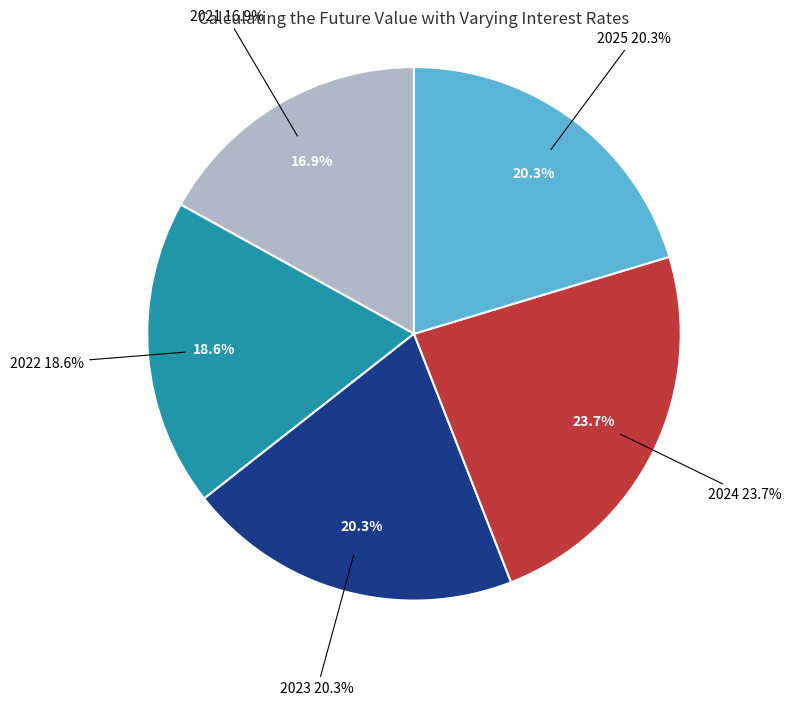

How many segments does this pie chart have?

5